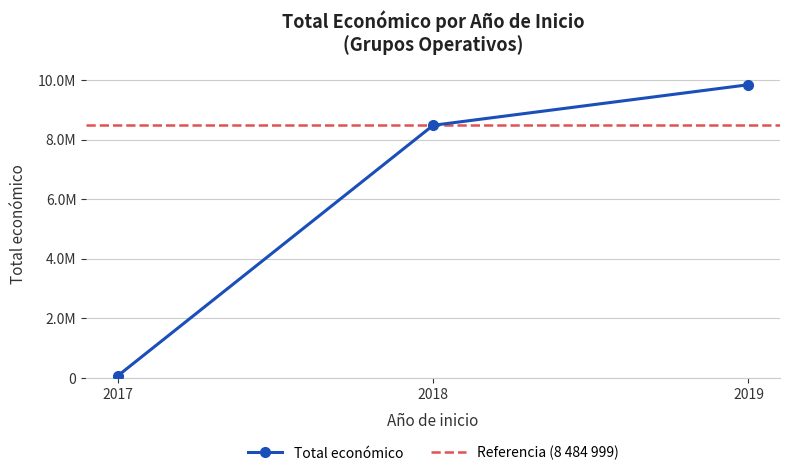

How many values exceed 8484999?

1